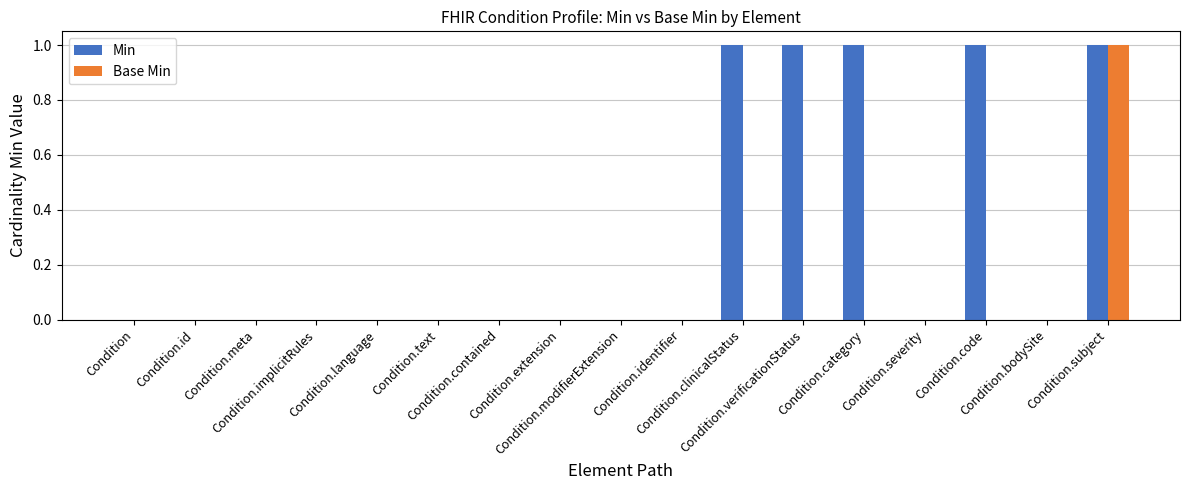

Which series has the largest total across all categories?

Min